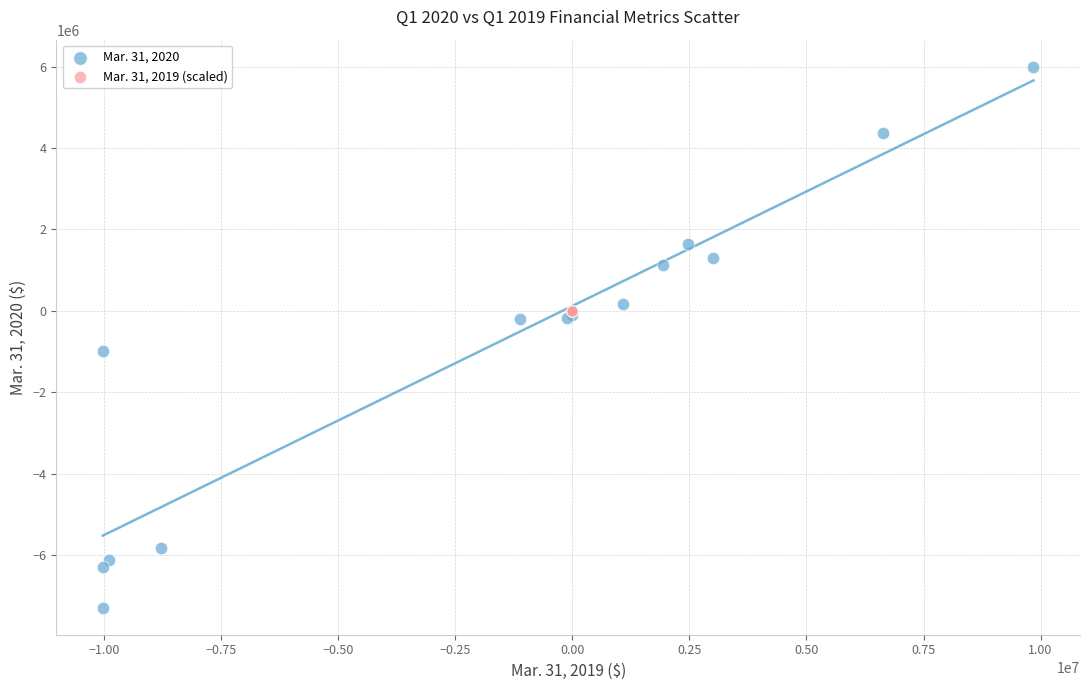

Which series has the widest spread of Y values?

Mar. 31, 2020